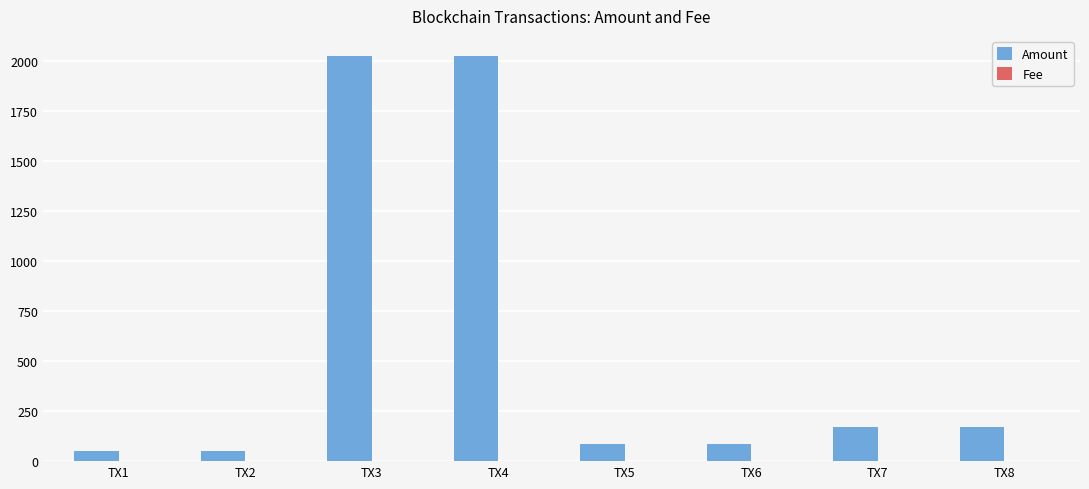

Which series has the largest total across all categories?

Amount